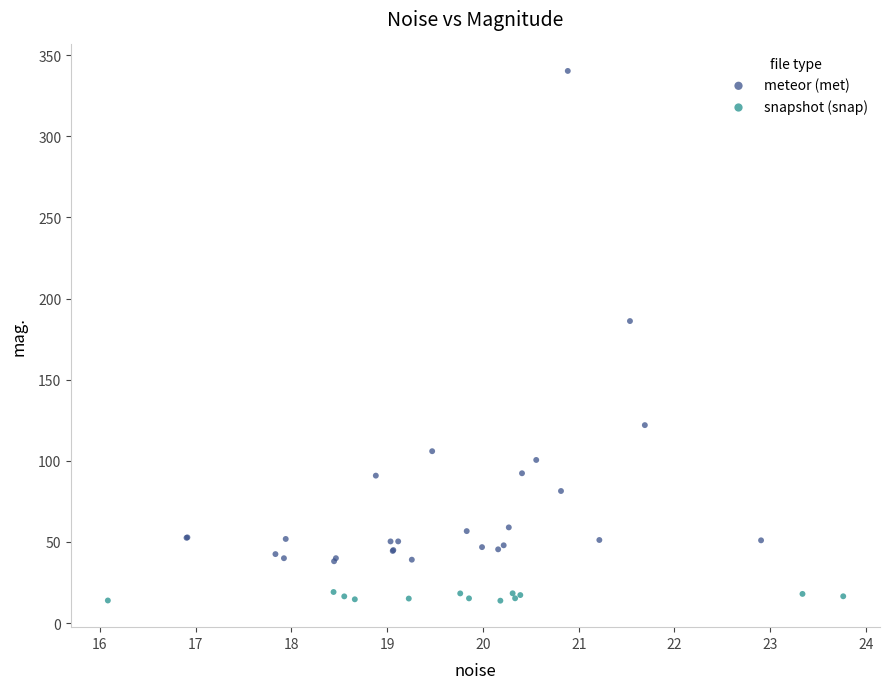

Which series has the largest Y range (max minus min)?

meteor (met)